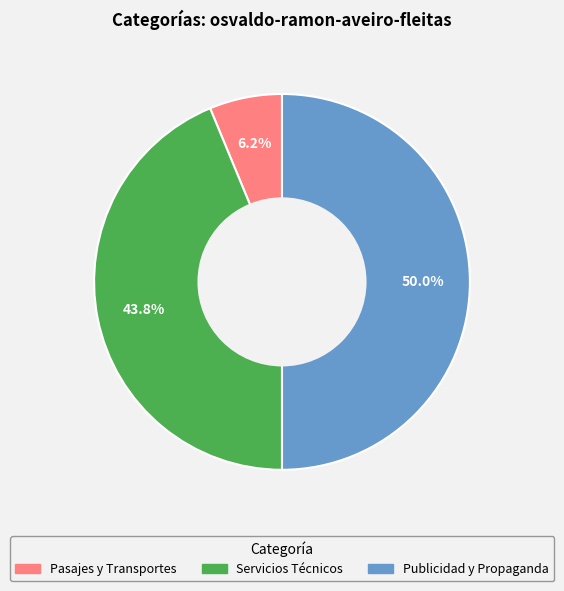

True or false: Publicidad y Propaganda accounts for 59% of the total.

False